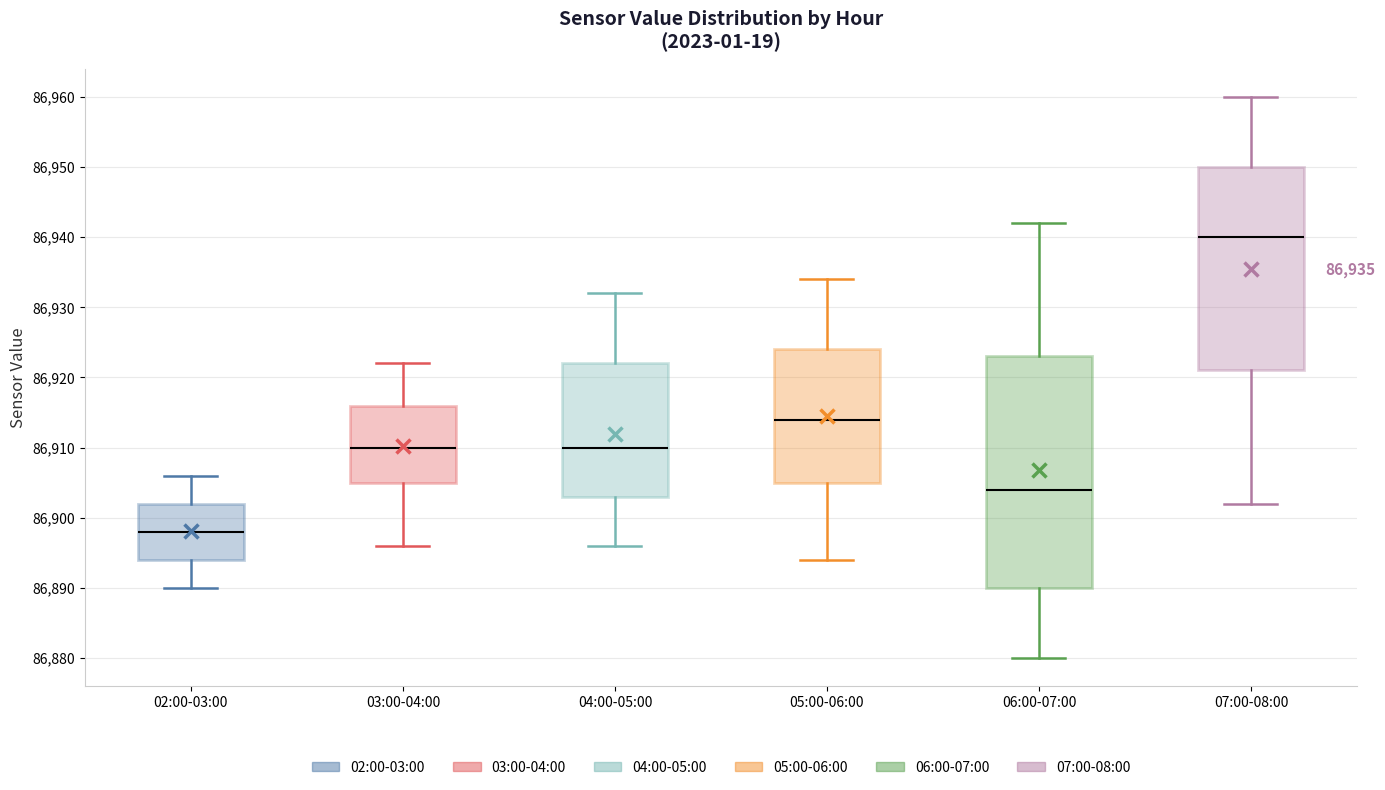

Which box is the tallest, from its lower edge to its upper edge?

06:00-07:00